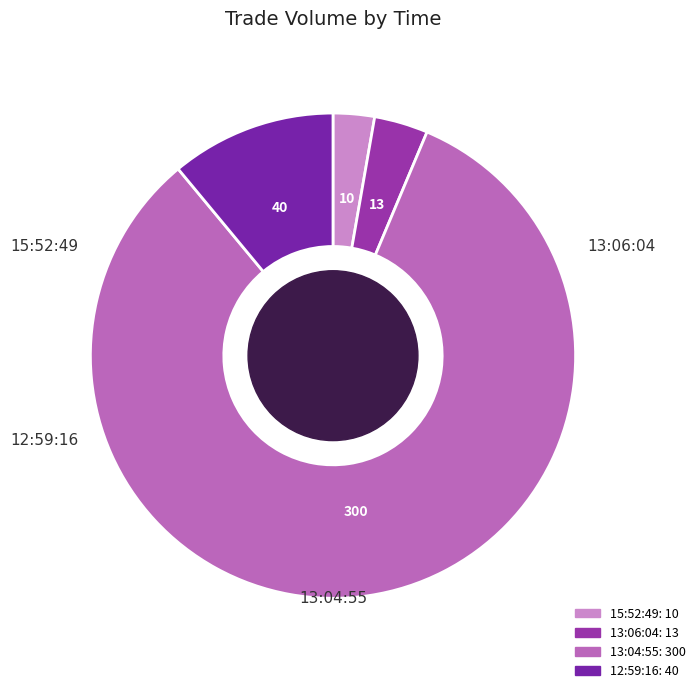

Count the number of slices in the pie.

4